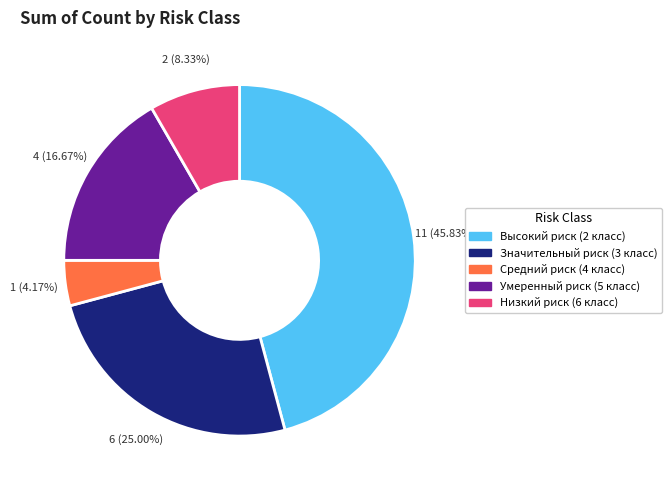

To the nearest percent, what is the average slice percentage?

20%